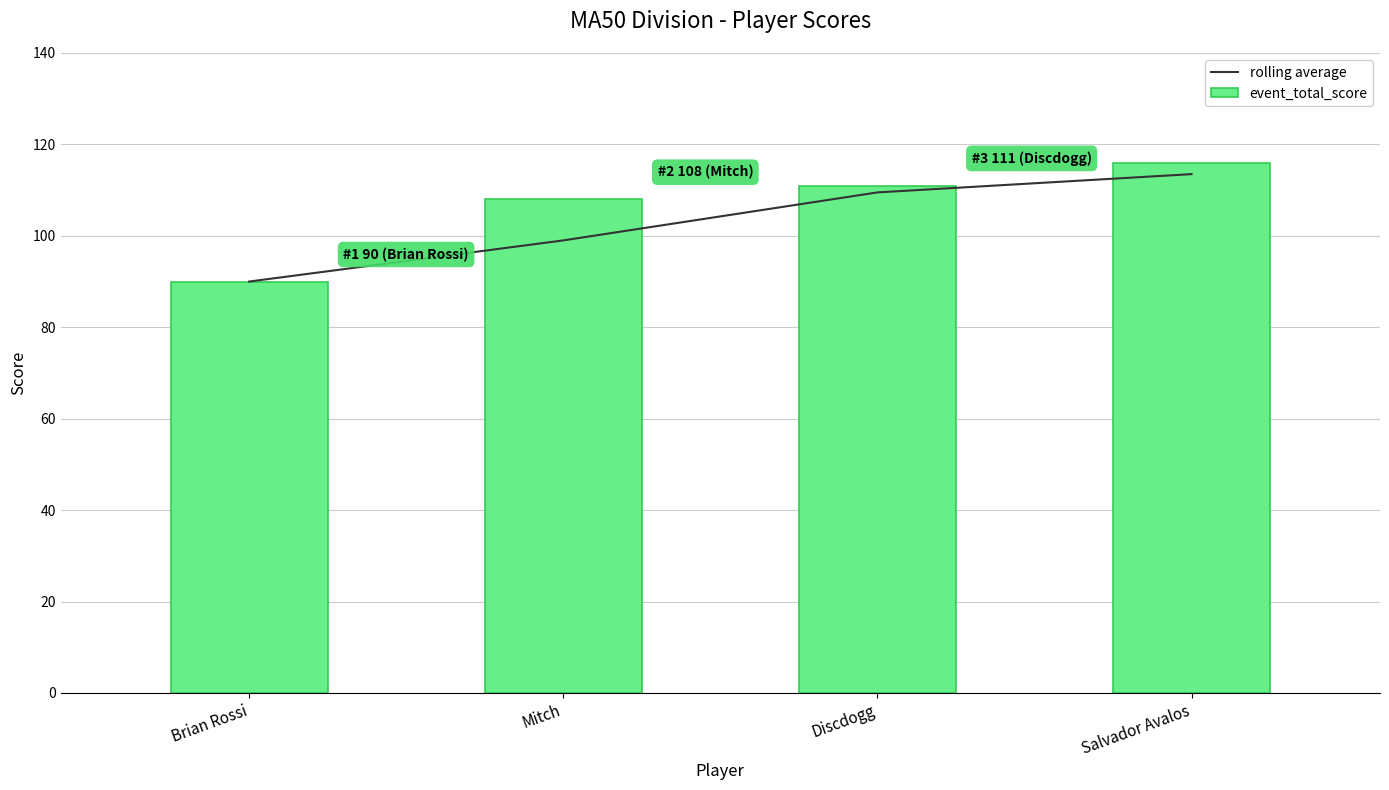

What are all the series names shown in the legend?

rolling average, event_total_score